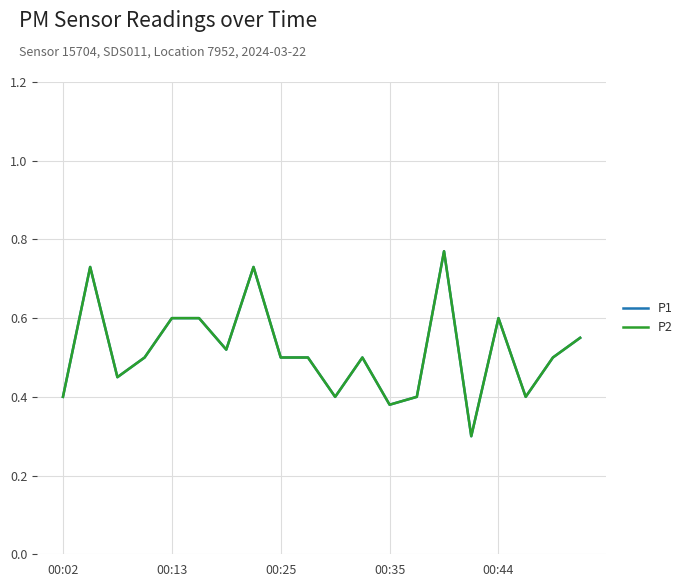

True or false: P2 and P1 cross at least once.

False